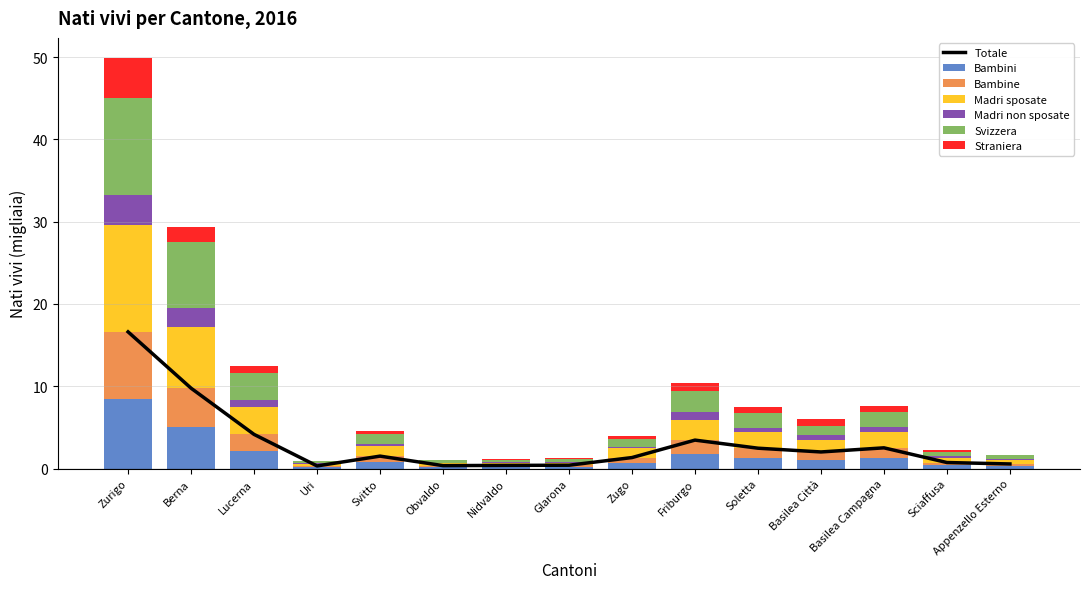

List the series in order of their peak value, lowest first.

Madri non sposate, Straniera, Bambine, Bambini, Svizzera, Madri sposate